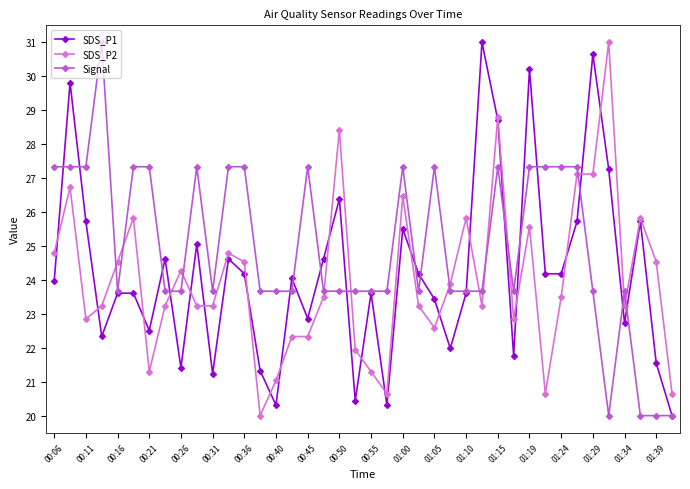

True or false: SDS_P2 has more than 0 interior local peaks.

True